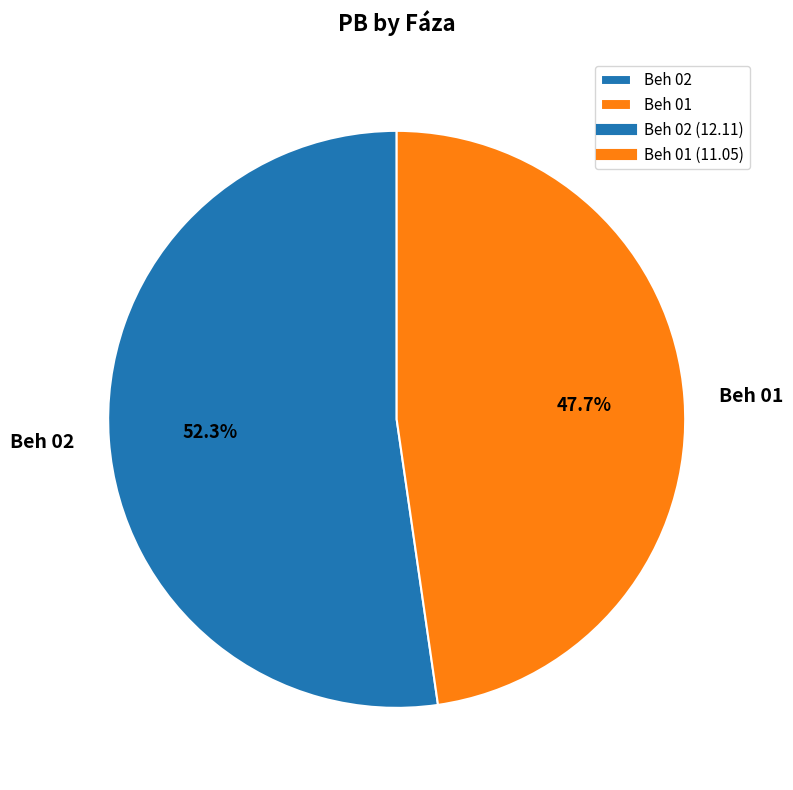

Does Beh 01 account for over 50% of the chart?

No